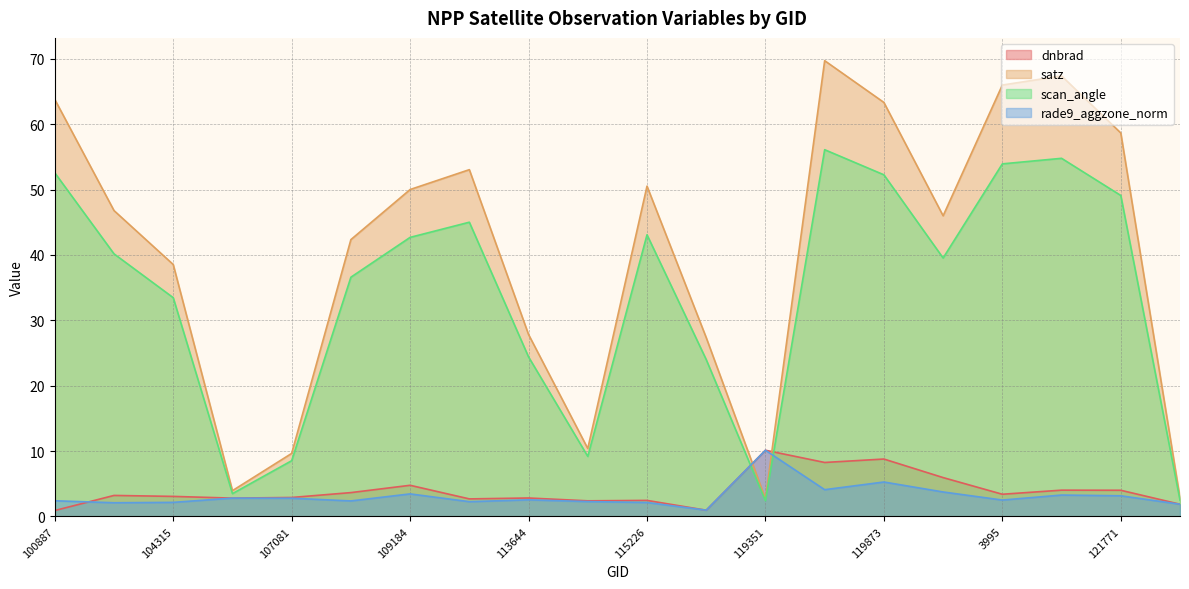

What is the minimum value shown in the chart?

0.9